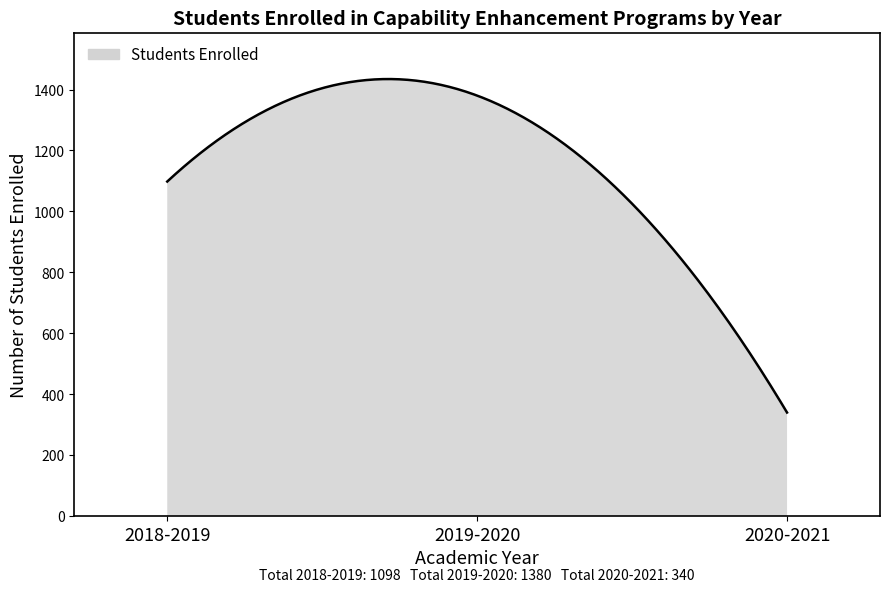

What is the greatest value displayed?

1434.3